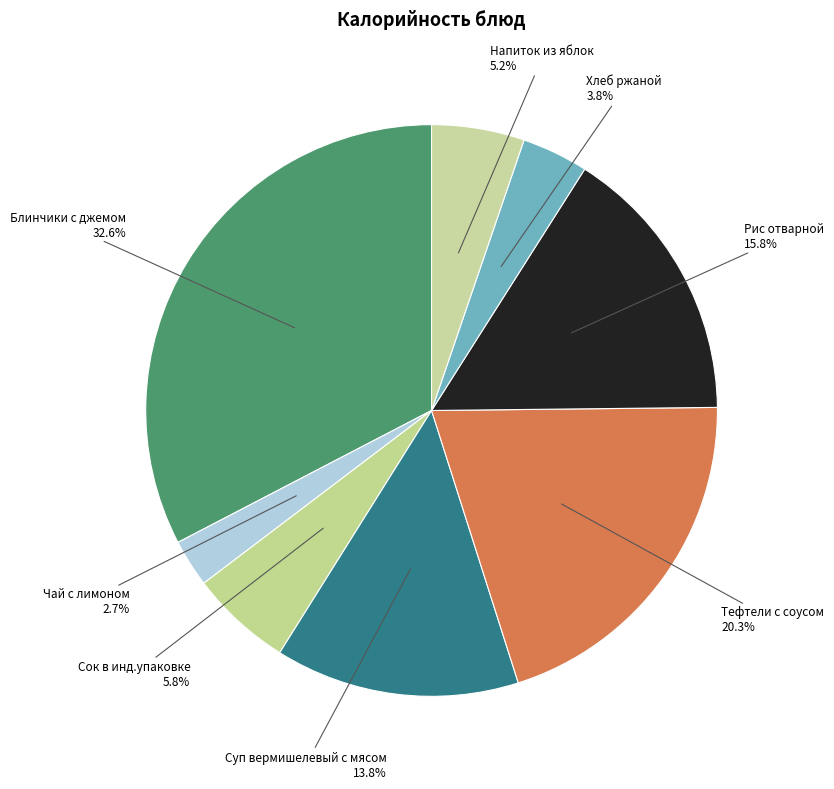

Rank the categories by value from highest to lowest.

Блинчики с джемом, Тефтели с соусом, Рис отварной, Суп вермишелевый с мясом, Сок в инд.упаковке, Напиток из яблок, Хлеб ржаной, Чай с лимоном